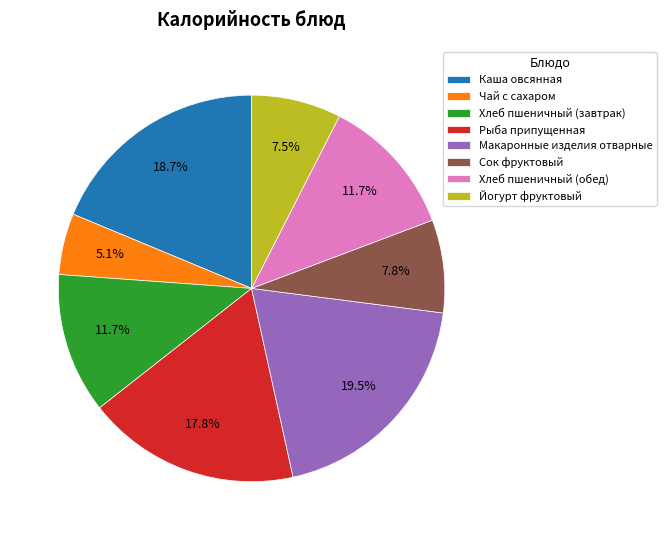

To the nearest percent, what percentage of the pie is Чай с сахаром?

5%